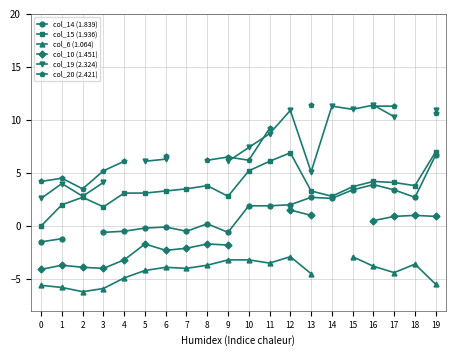

What is the value of the col_15 (1.936) point at the 18th from the left?

4.1